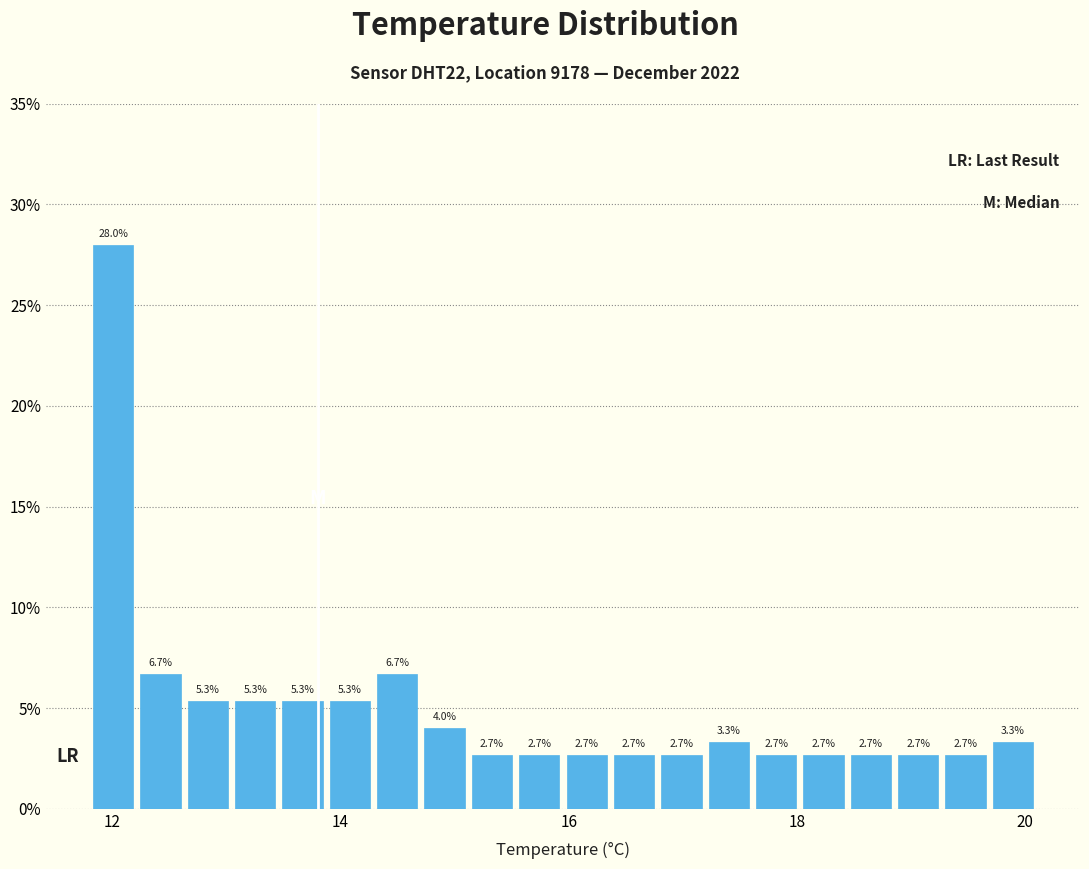

Around what value on the x-axis is the tallest bar? Give the approximate position of its centre, as read against the axis.

12.0